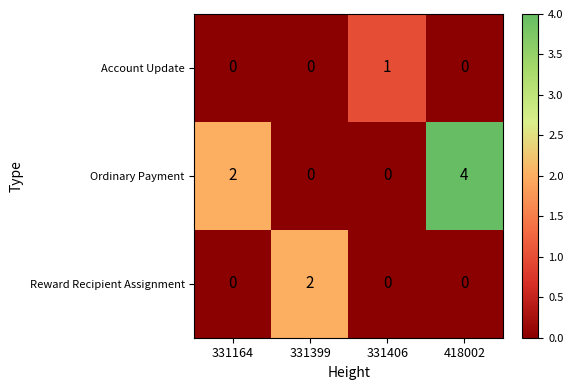

Reading left to right, extract all data points from this chart.

Account Update: 0	0	1	0
Ordinary Payment: 2	0	0	4
Reward Recipient Assignment: 0	2	0	0